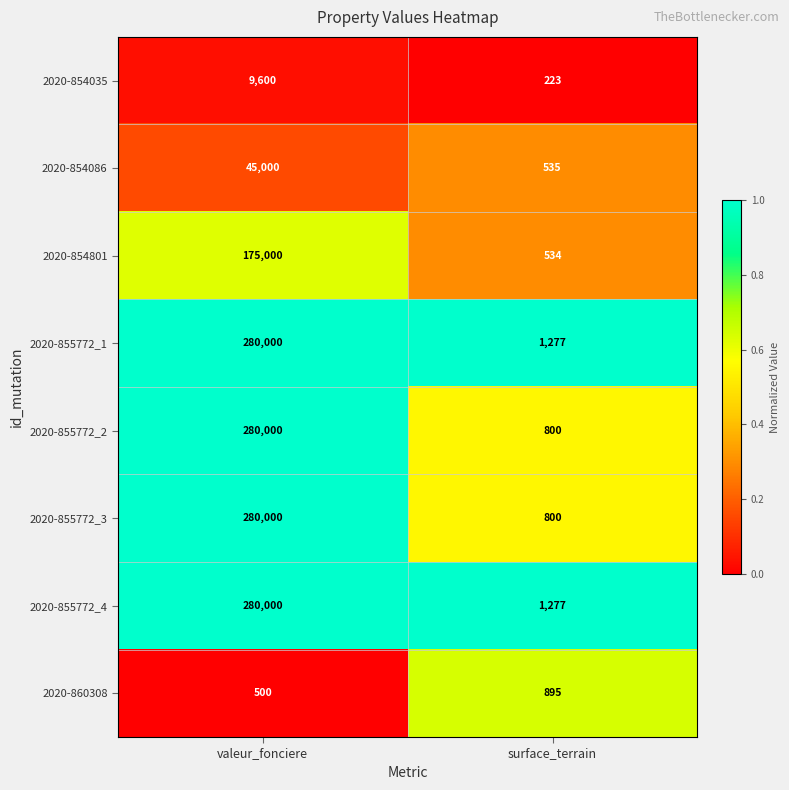

What is the average value of the 2020-854035 series?

4912